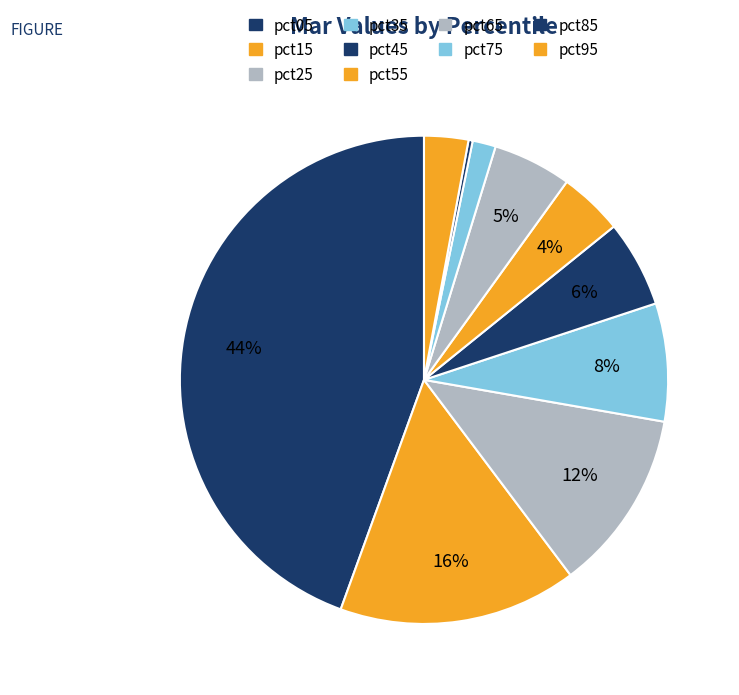

The pct05 slice represents 44% of the pie. True or false?

True